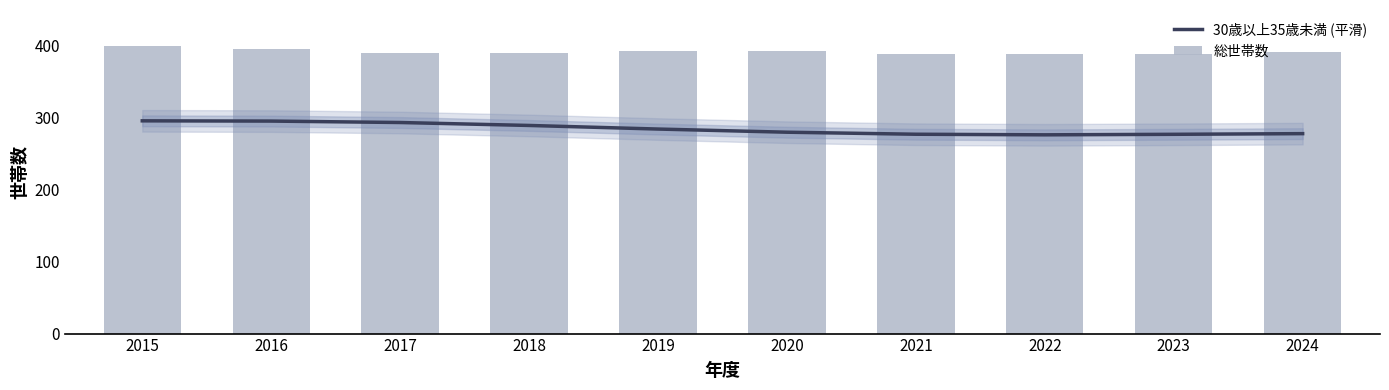

What is the total value across all series at 2017?

683.2